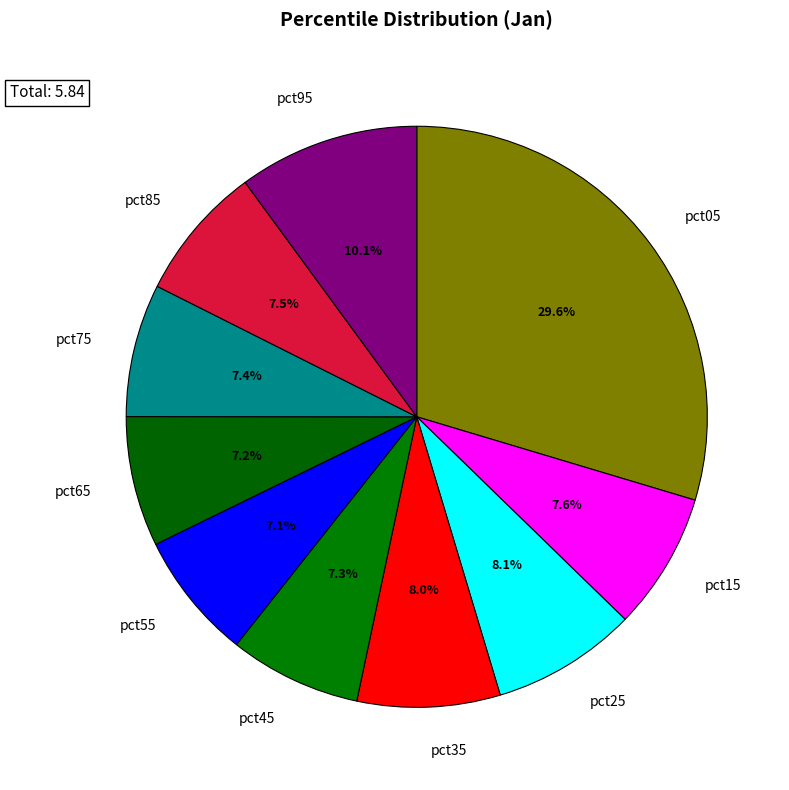

What is the largest slice in the pie chart?

pct05